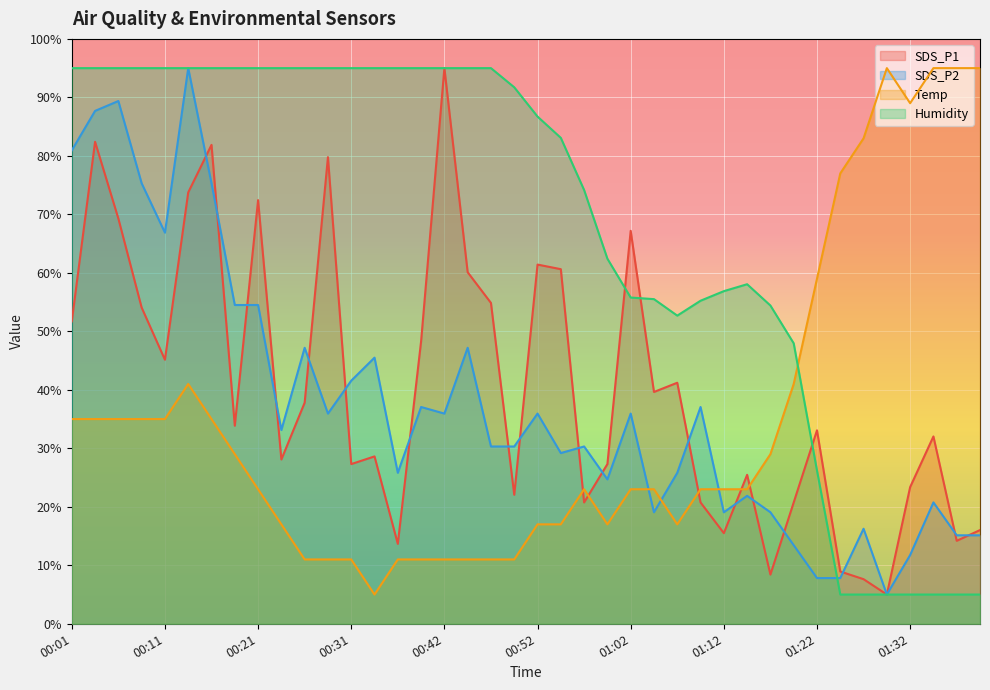

At which category does the chart reach its peak across all series?

00:42